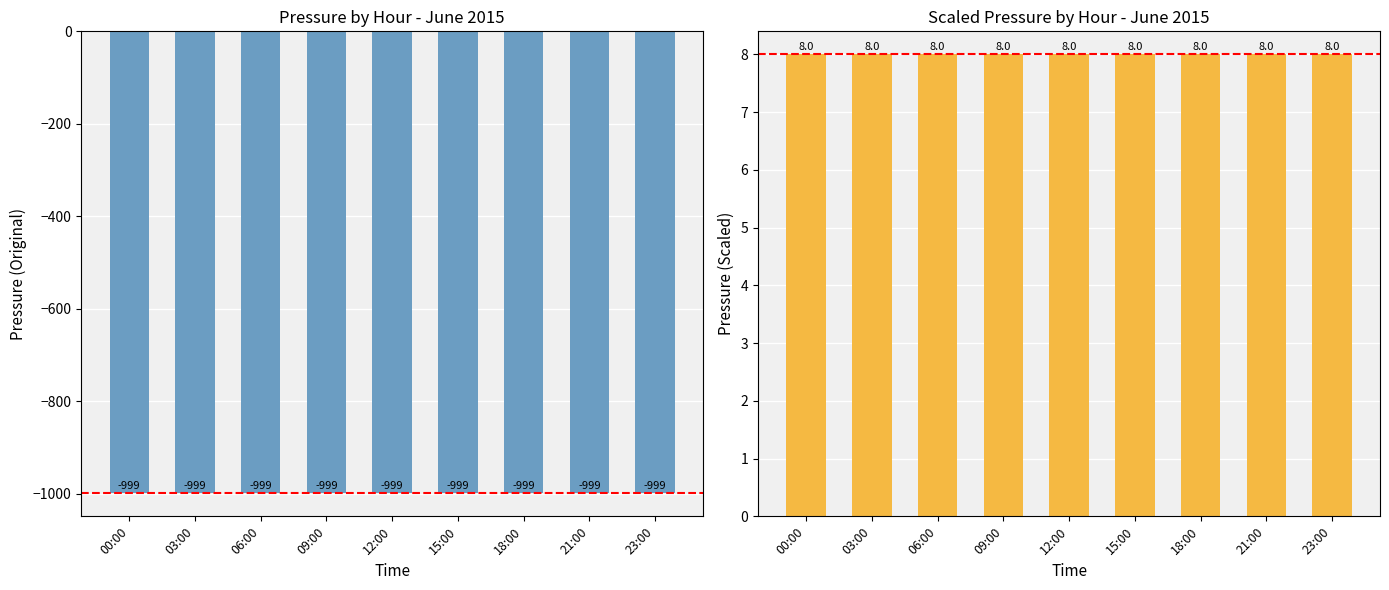

At which category is the sum across all series the highest?

00:00